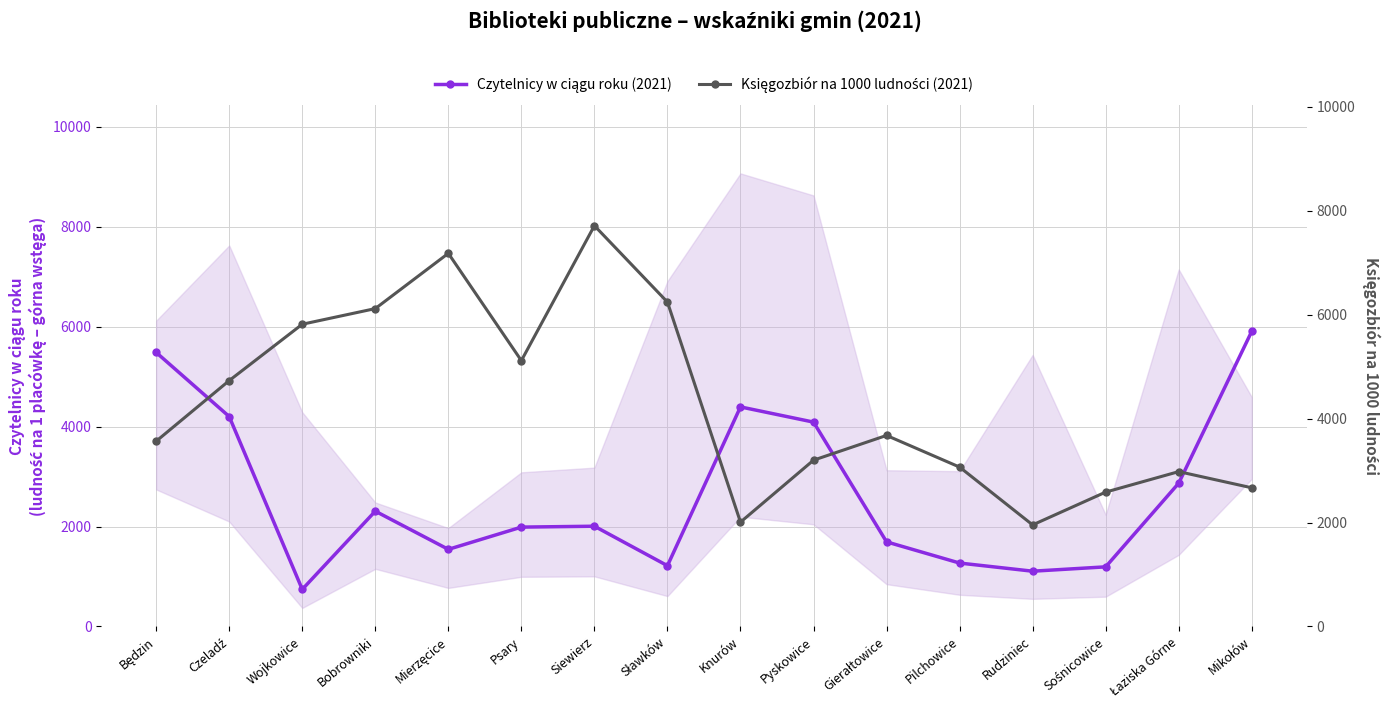

What is the difference between the Księgozbiór na 1000 ludności (2021) values at Wojkowice and Będzin?

2250